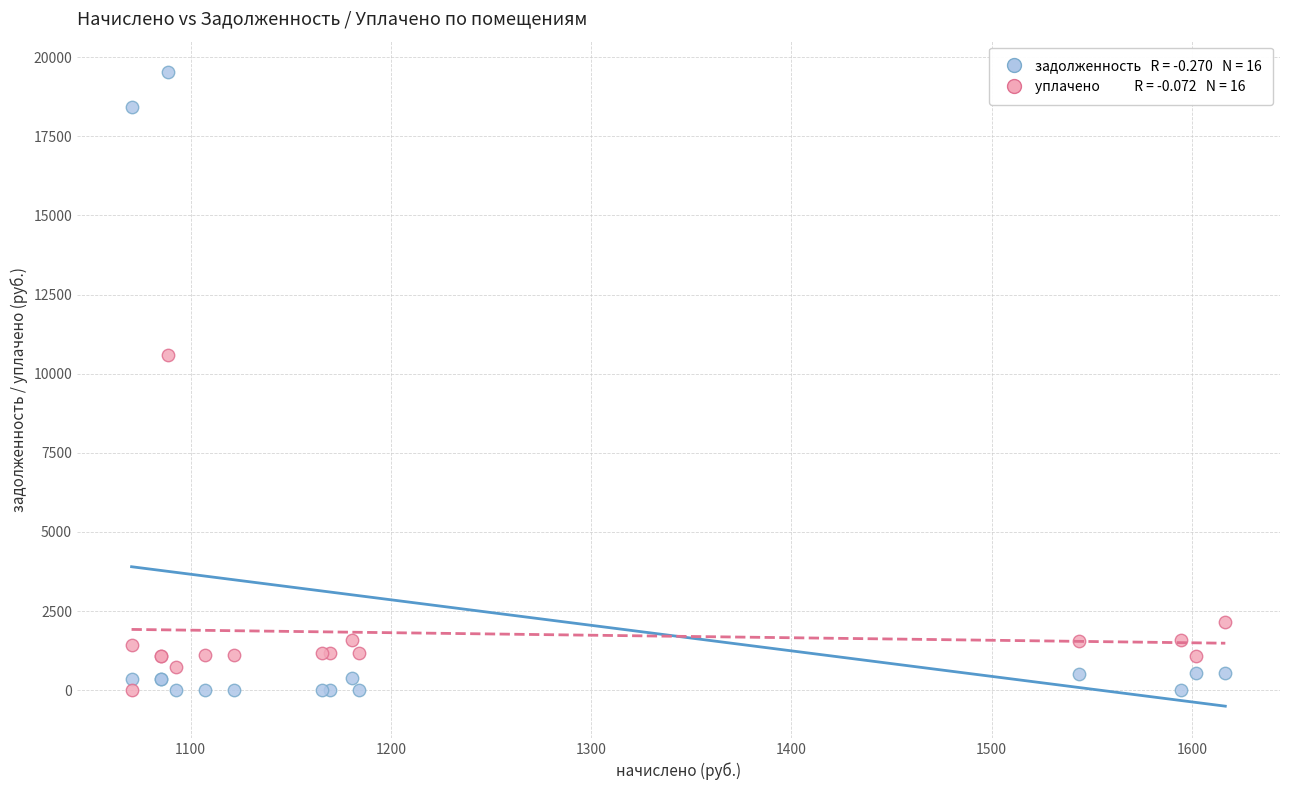

Across all series, what Y value is closest to 9759?

10585.3